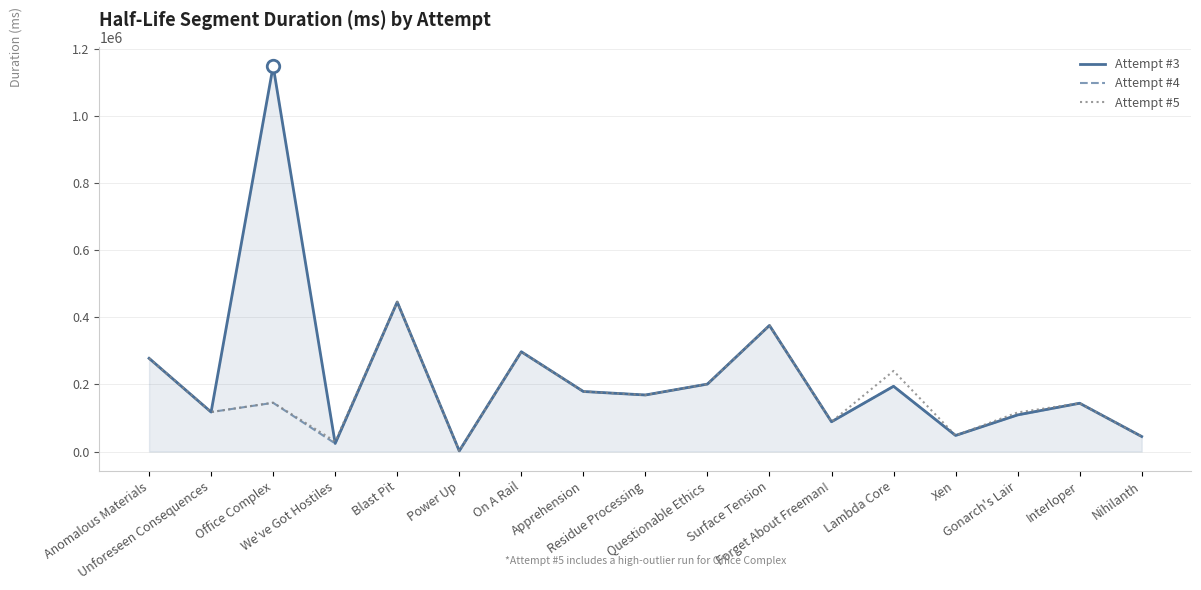

What is the greatest value displayed?

1148575